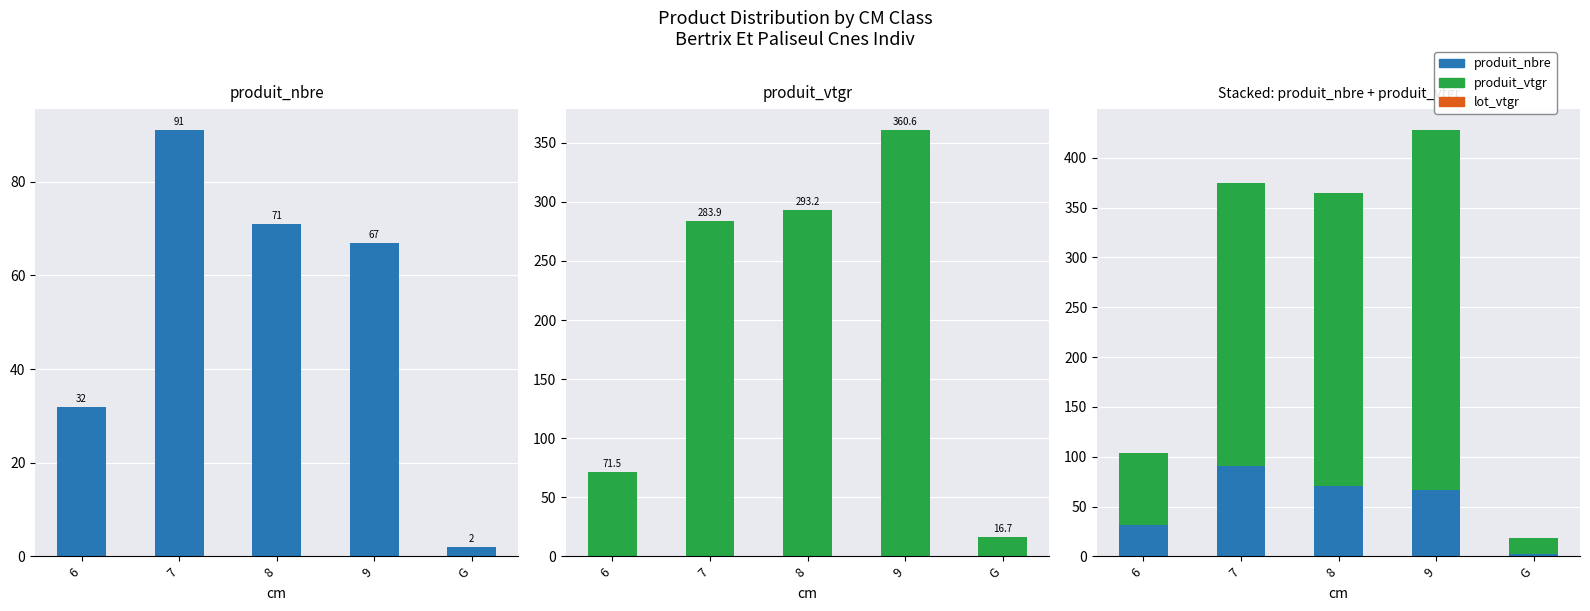

What is the value of the produit_vtgr bar at the 4th from the left?

360.6